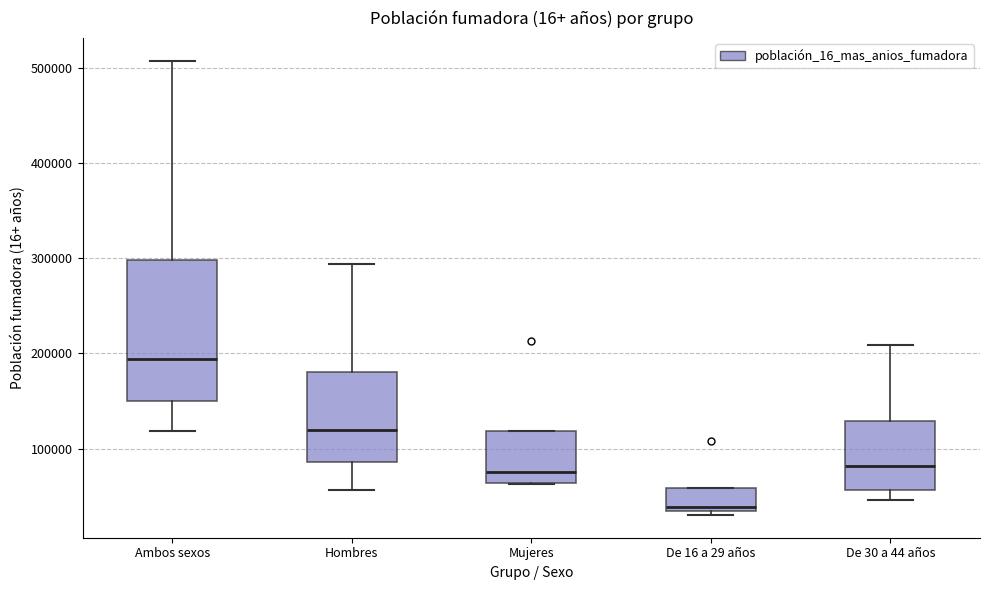

Reading left to right, transcribe this box plot: for each box, give where its median line is, the range the box spans, and where its two whiskers end, as read against the y-axis. The values are not printed on the chart, so give them approximately, as read against the axis.

Ambos sexos: median 190000, box 150000 to 300000, whiskers 120000 to 510000
Hombres: median 120000, box 90000 to 180000, whiskers 60000 to 290000
Mujeres: median 80000, box 60000 to 120000, whiskers 60000 to 120000
De 16 a 29 años: median 40000, box 30000 to 60000, whiskers 30000 (just below the box's lower edge) to 60000
De 30 a 44 años: median 80000, box 60000 to 130000, whiskers 50000 to 210000